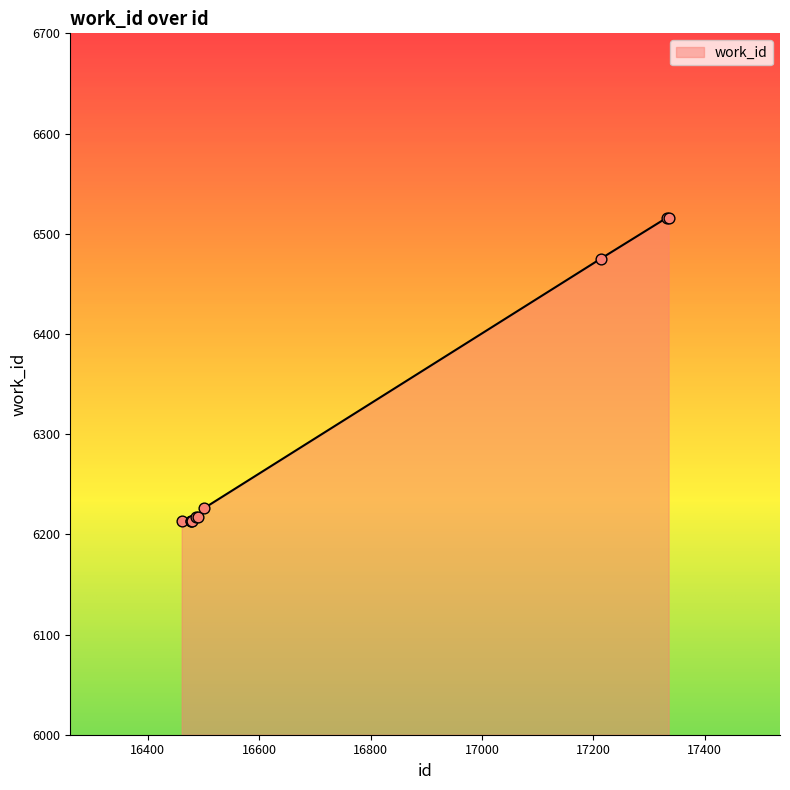

What is the difference between the maximum and minimum values?

303